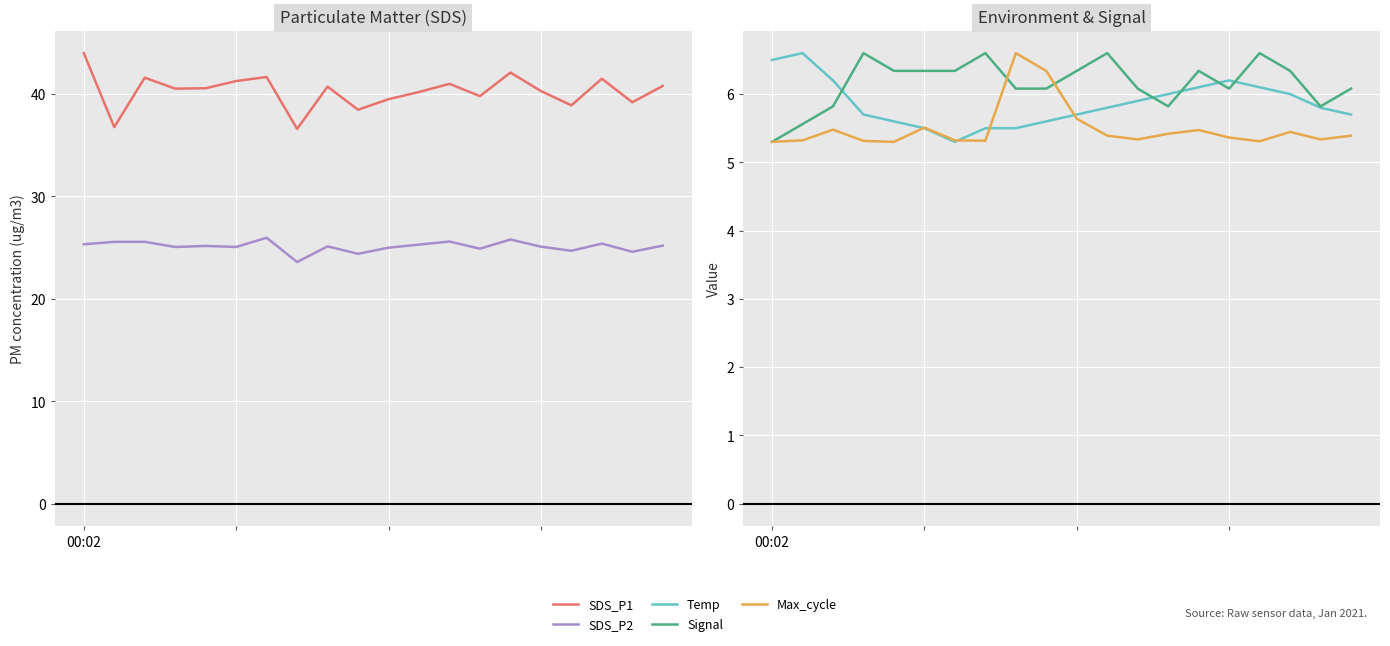

True or false: Max_cycle and Signal cross at least once.

True